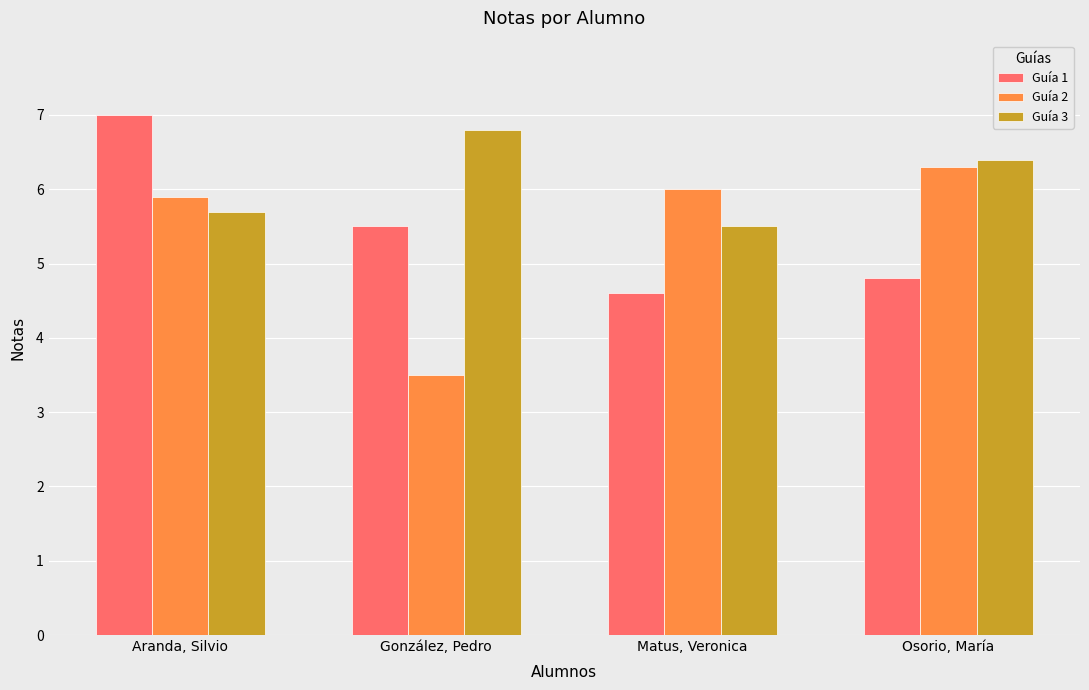

Rank the series by their maximum value, from lowest to highest.

Guía 2, Guía 3, Guía 1